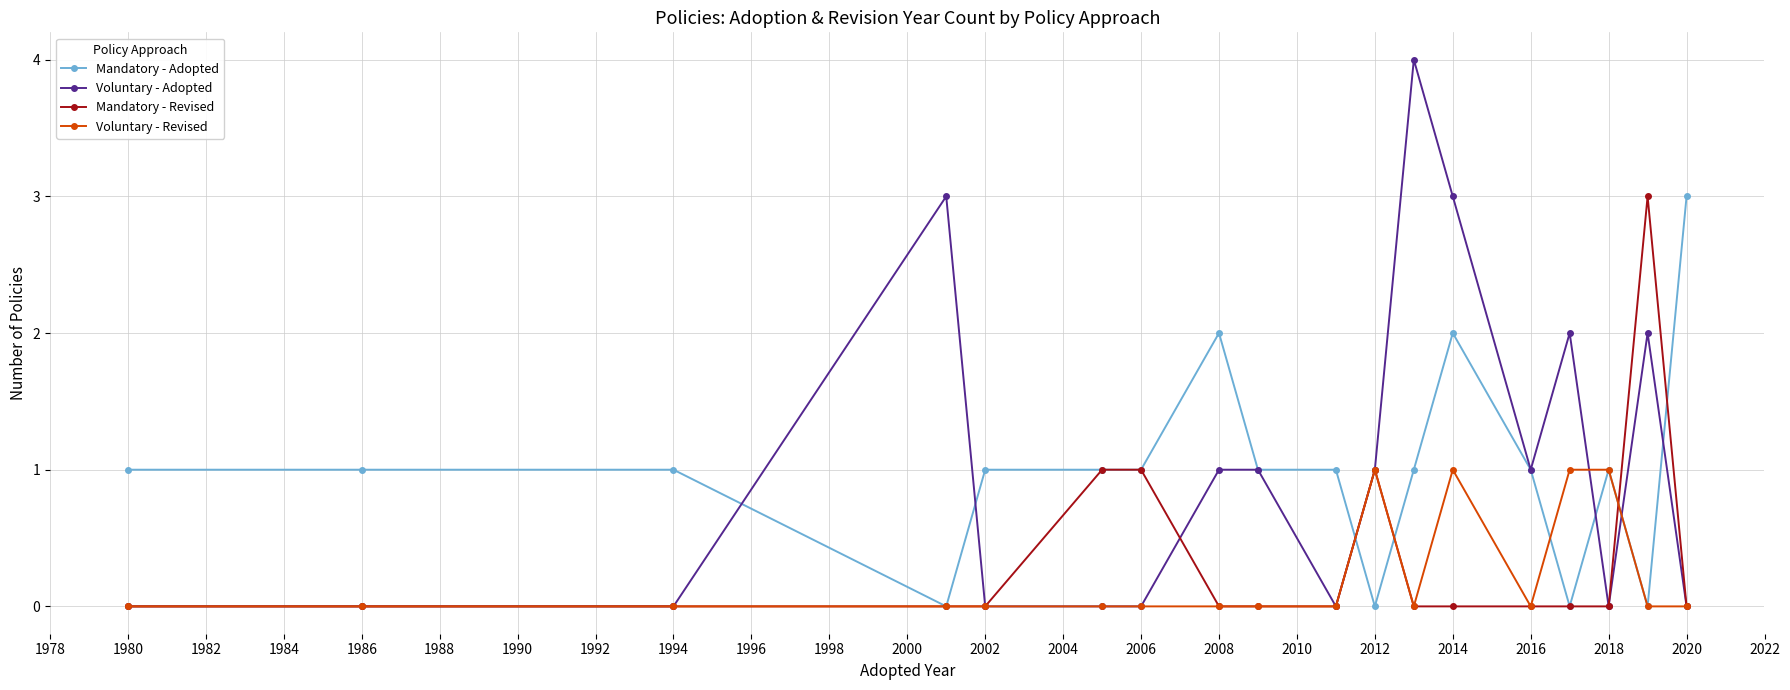

What is the greatest value displayed?

4